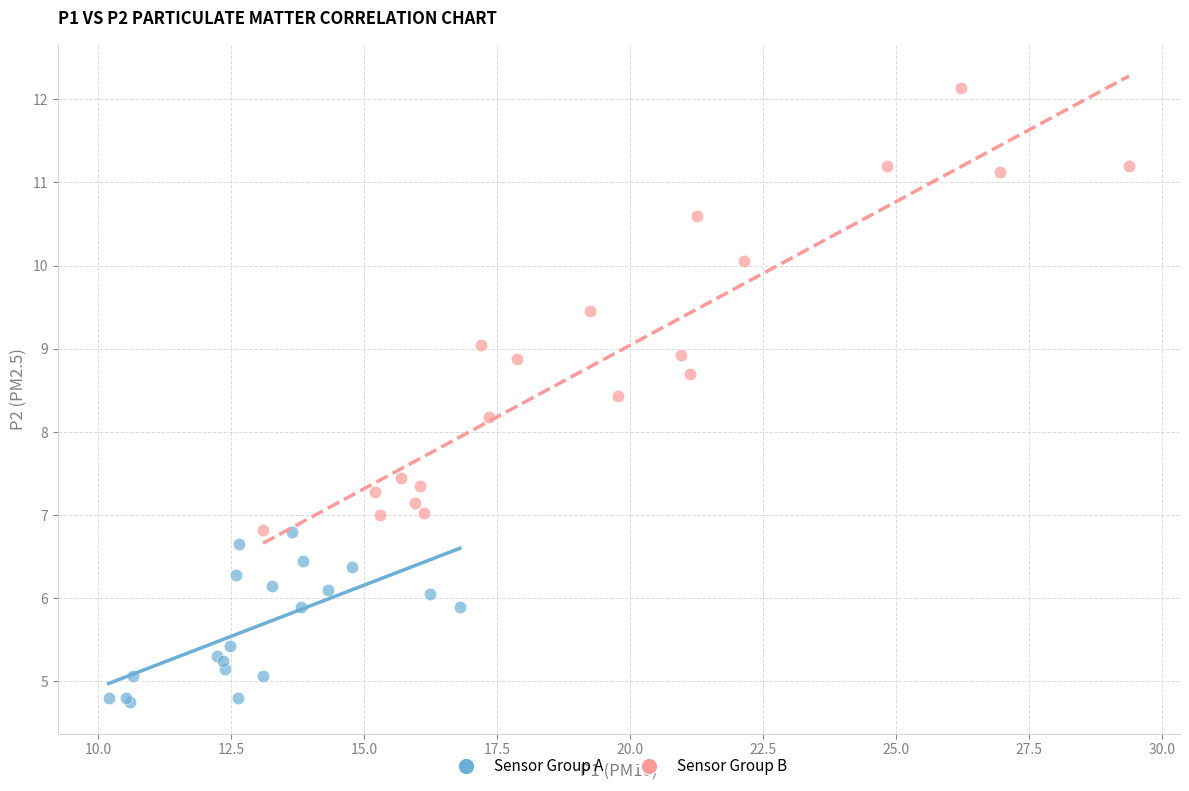

Which series reaches the maximum Y coordinate?

Sensor Group B